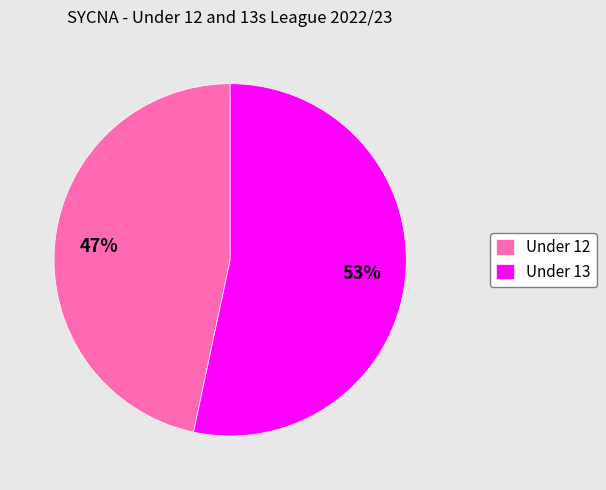

Does Under 12 represent more than half of the total?

No